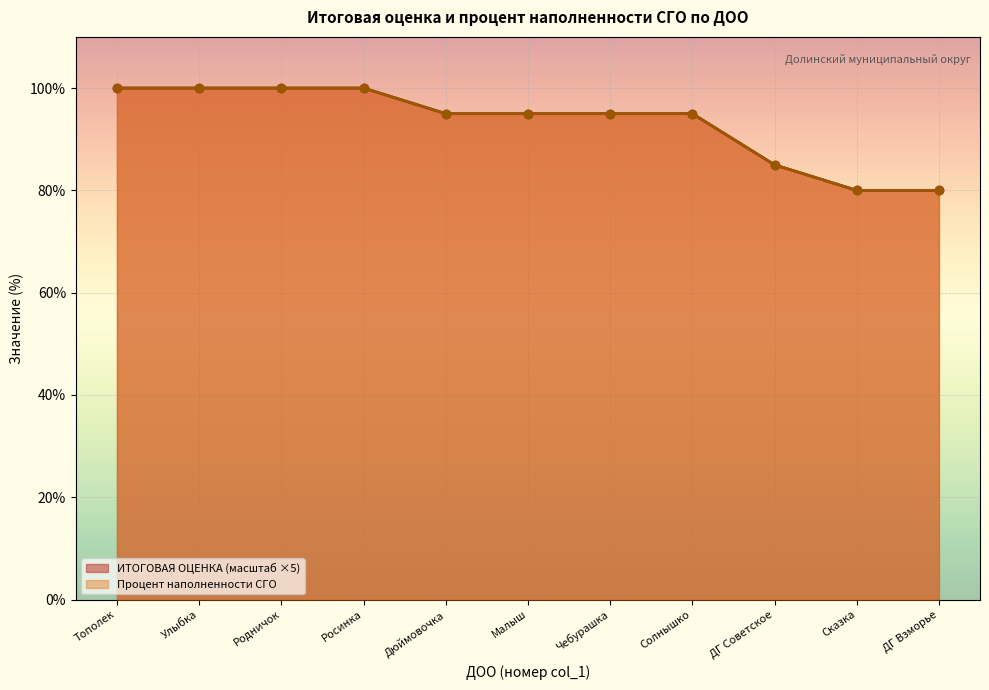

True or false: Процент наполненности СГО has more than 2 points higher than both neighbors.

False